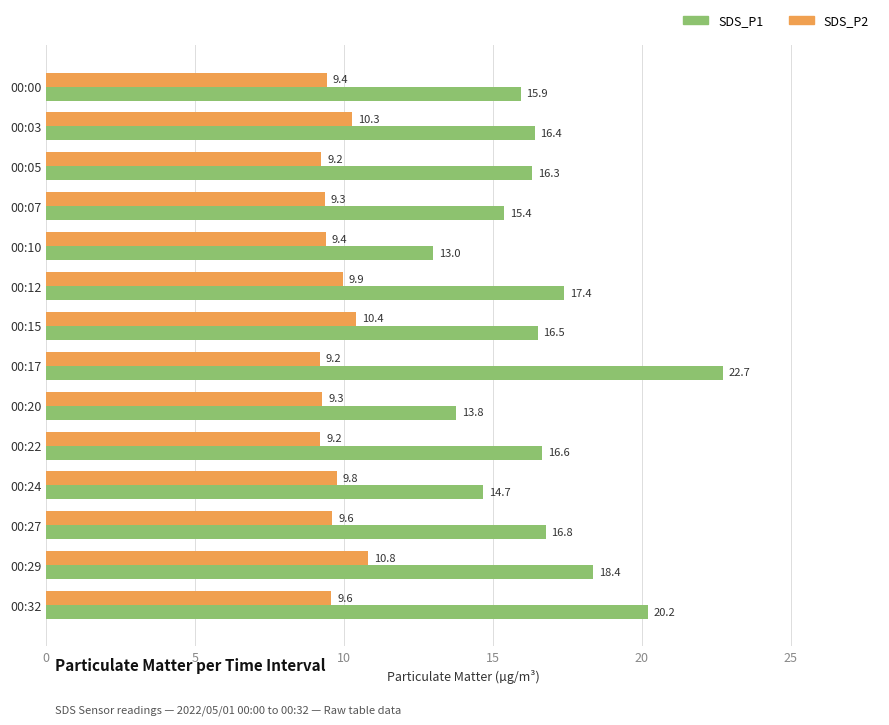

What is the maximum value shown in the chart?

22.7